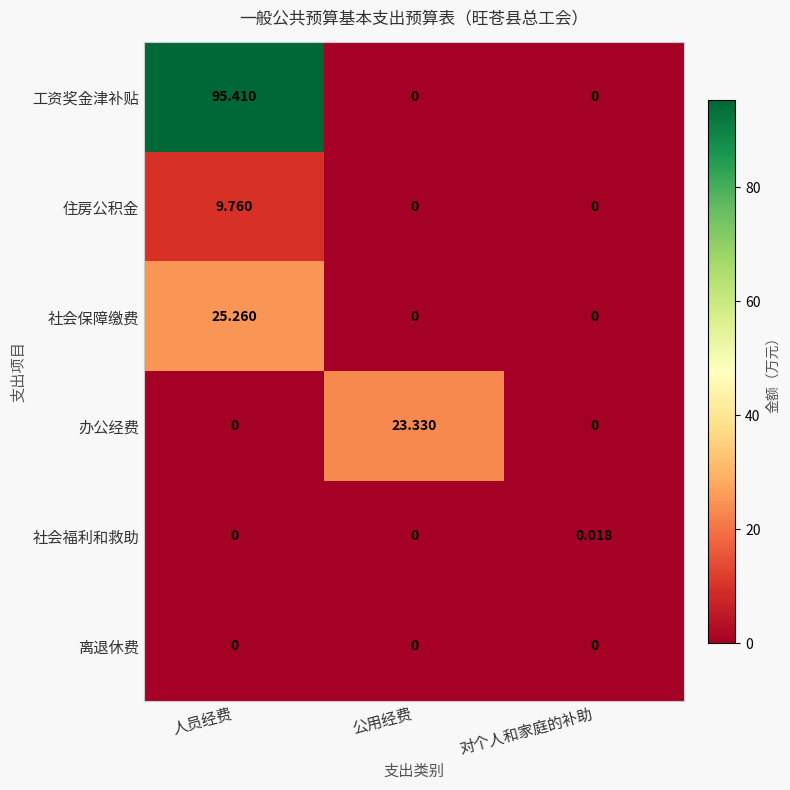

Which series has the largest range (max minus min)?

工资奖金津补贴